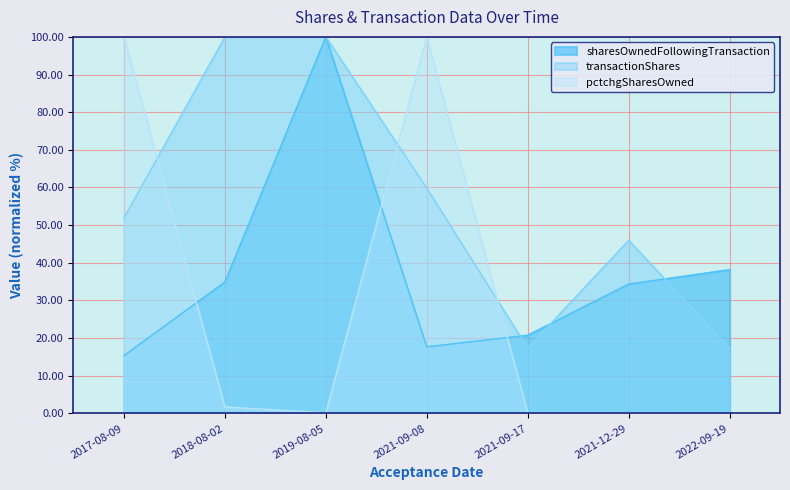

Where is pctchgSharesOwned nearest to the value 50?

2018-08-02